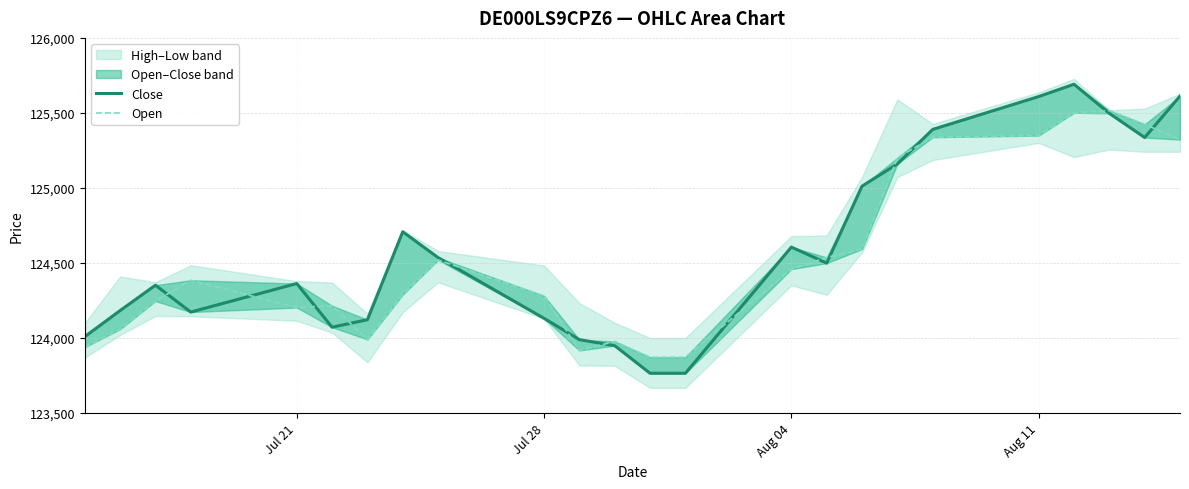

Which series has the largest range (max minus min)?

Close